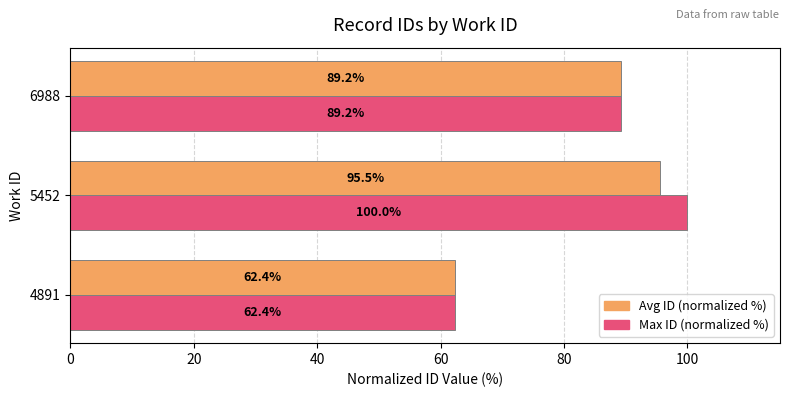

What are all the series names shown in the legend?

Avg ID (normalized %), Max ID (normalized %)